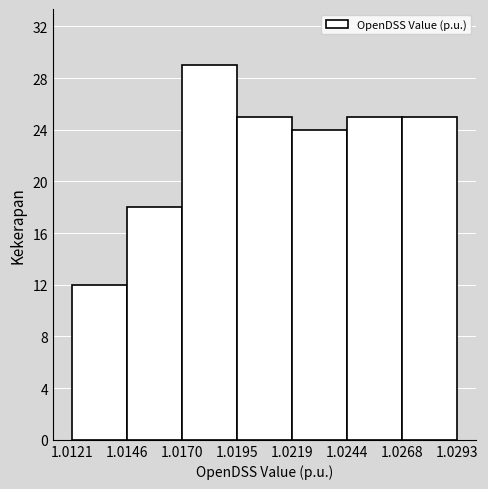

Over which range of the x-axis is the bar tallest?

1.0170 to 1.0195